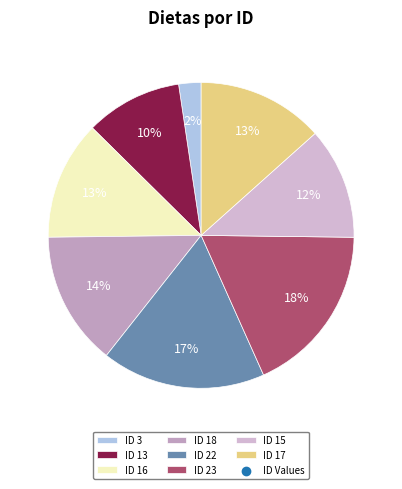

How many segments does this pie chart have?

8